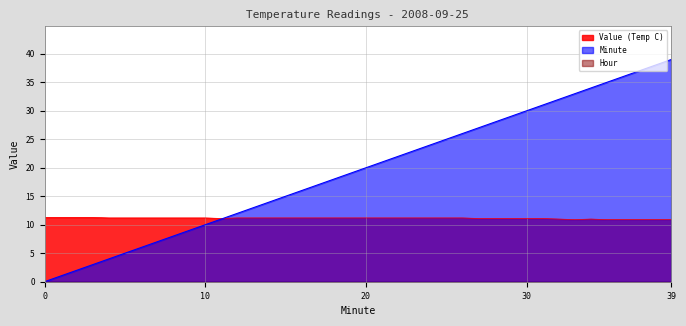

List the series in order of their peak value, lowest first.

Value (Temp C), Minute